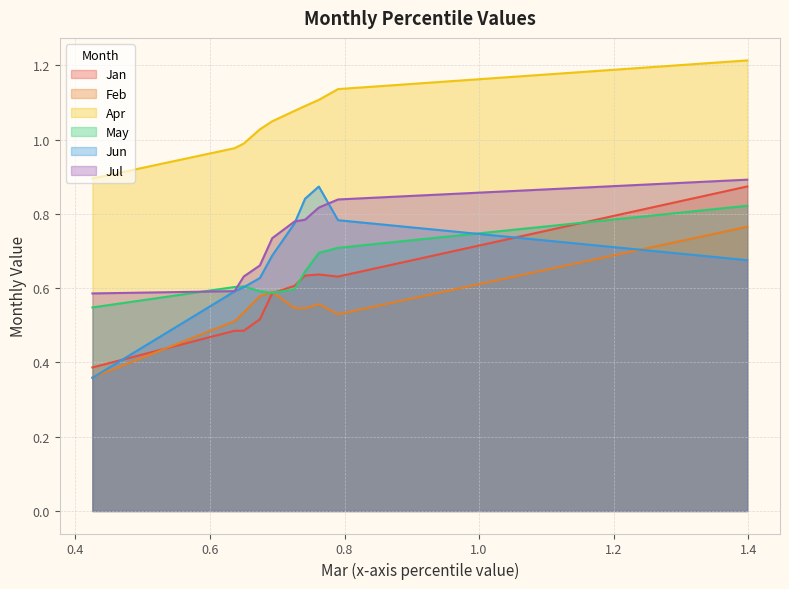

At how many categories does at least one series exceed 0?

10